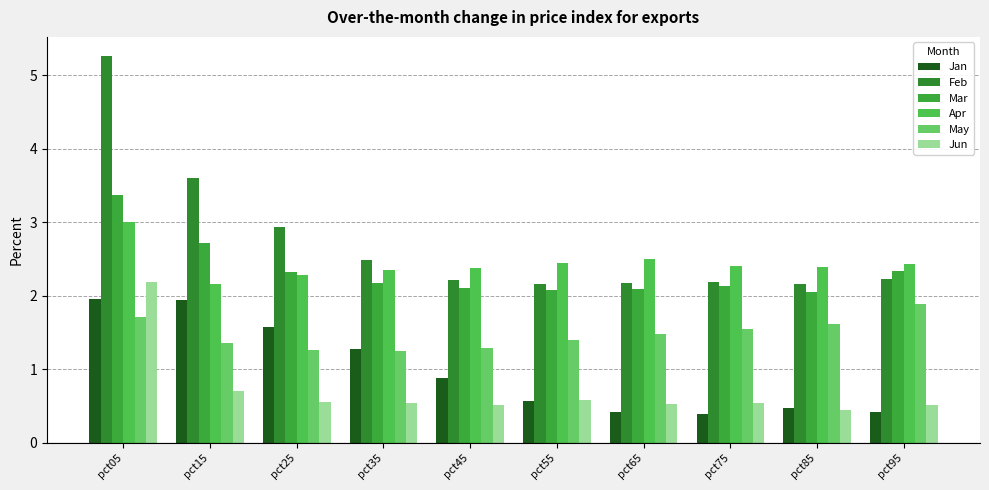

The value of May at pct35 is 1.8. True or false?

False